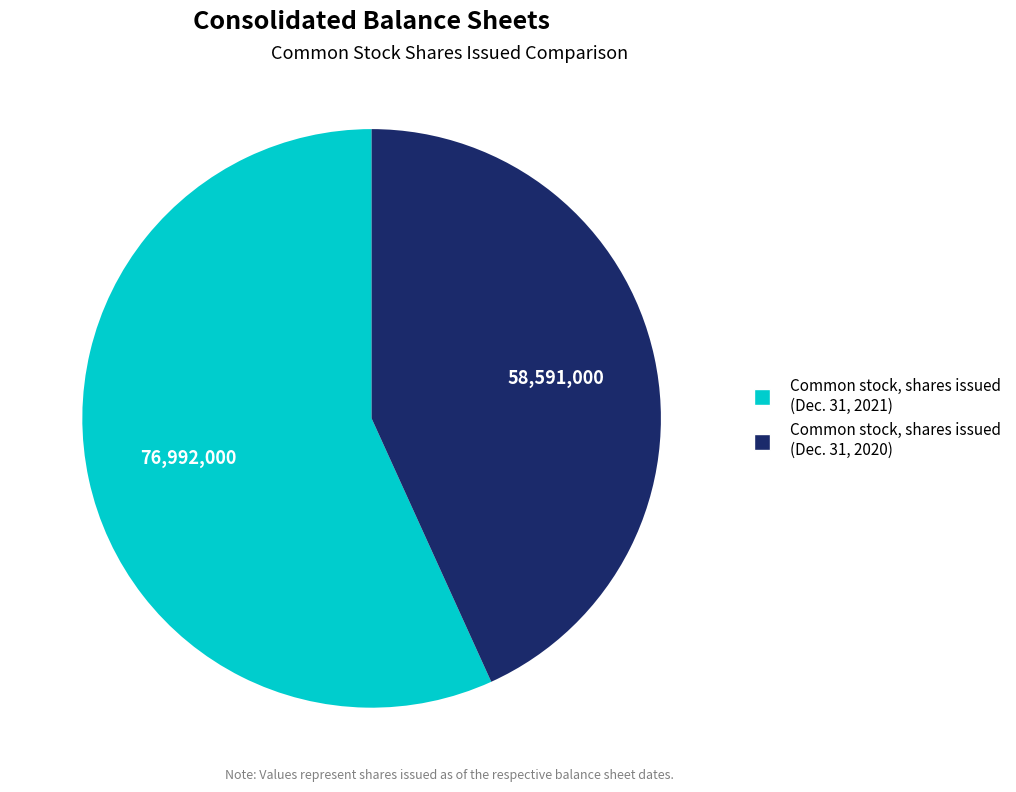

Rank the categories by value from lowest to highest.

Common stock, shares issued (Dec. 31, 2020), Common stock, shares issued (Dec. 31, 2021)